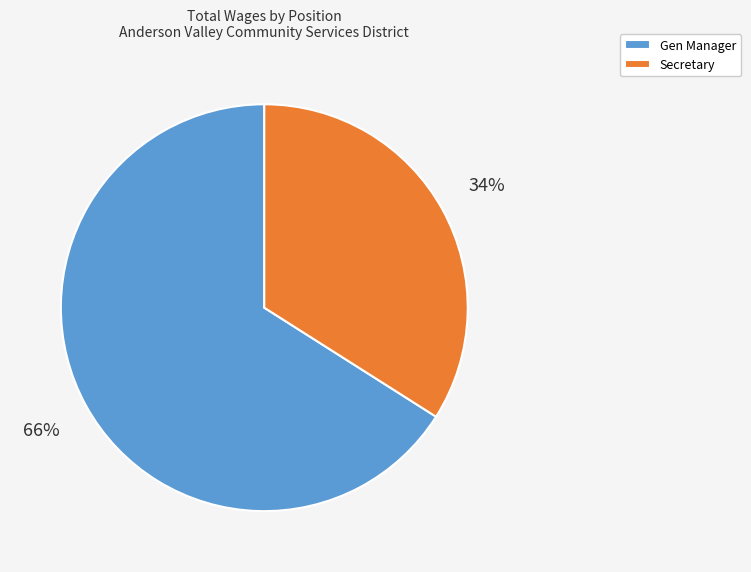

Is it true that Secretary is 34% of the pie?

True